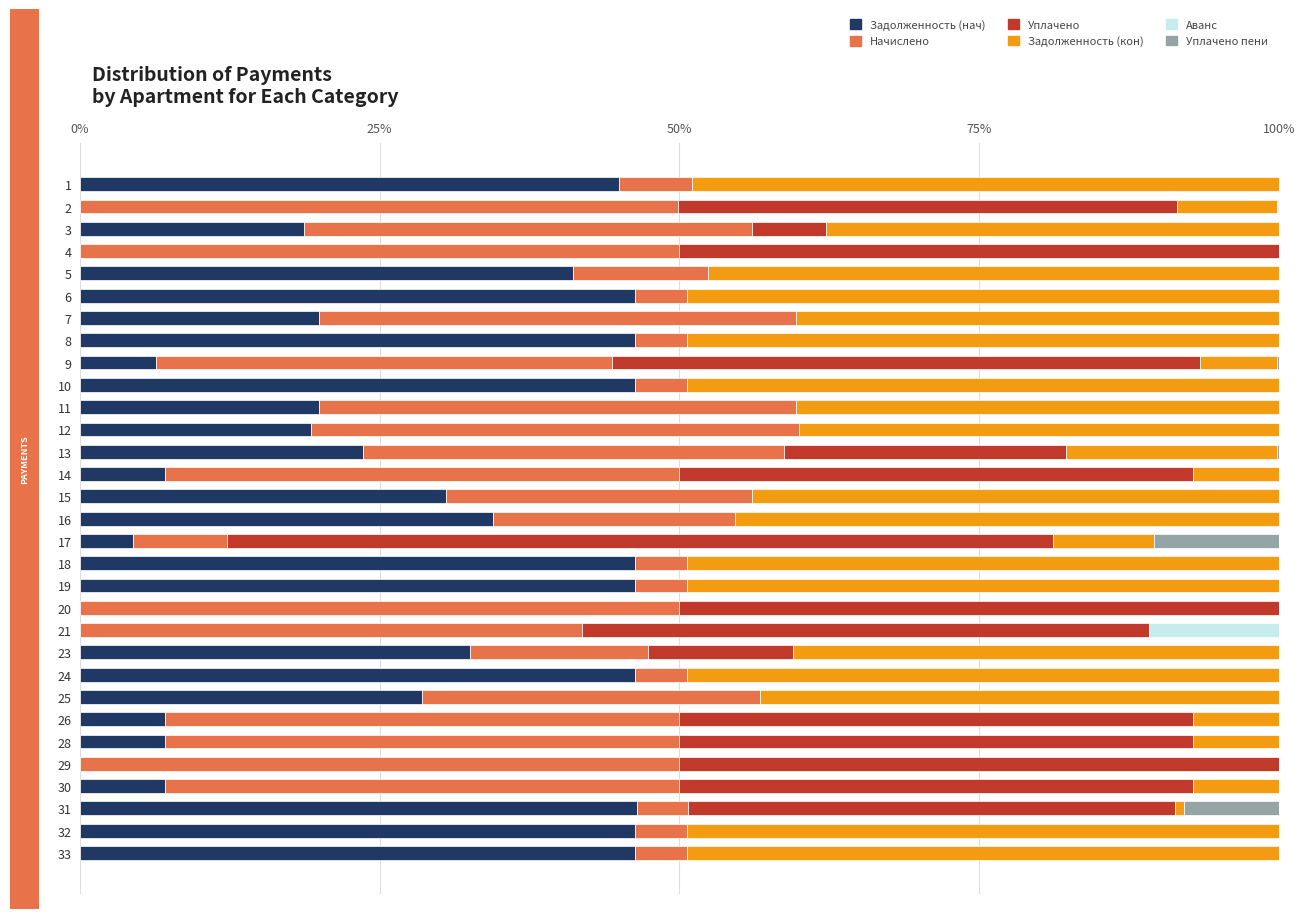

What is the maximum value for Задолженность (нач)?

46.5